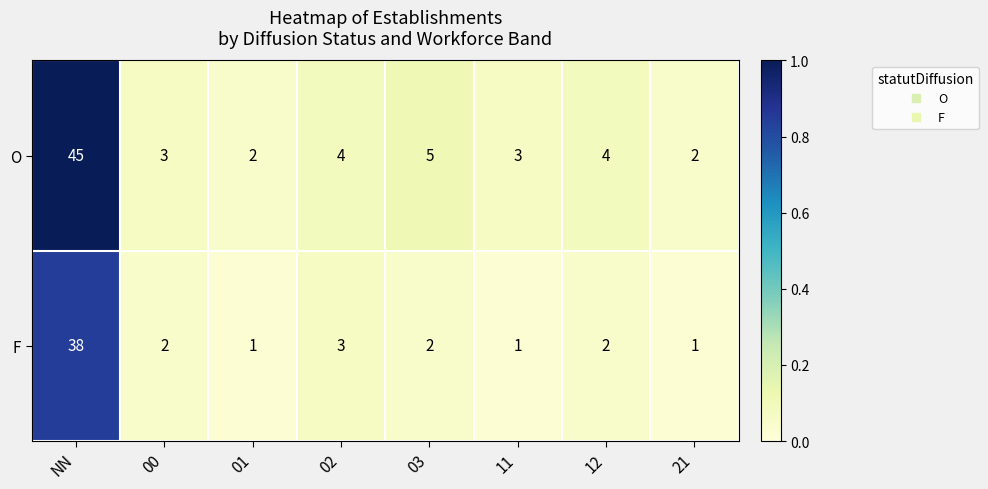

What is the spread (max minus min) of values at 03?

3